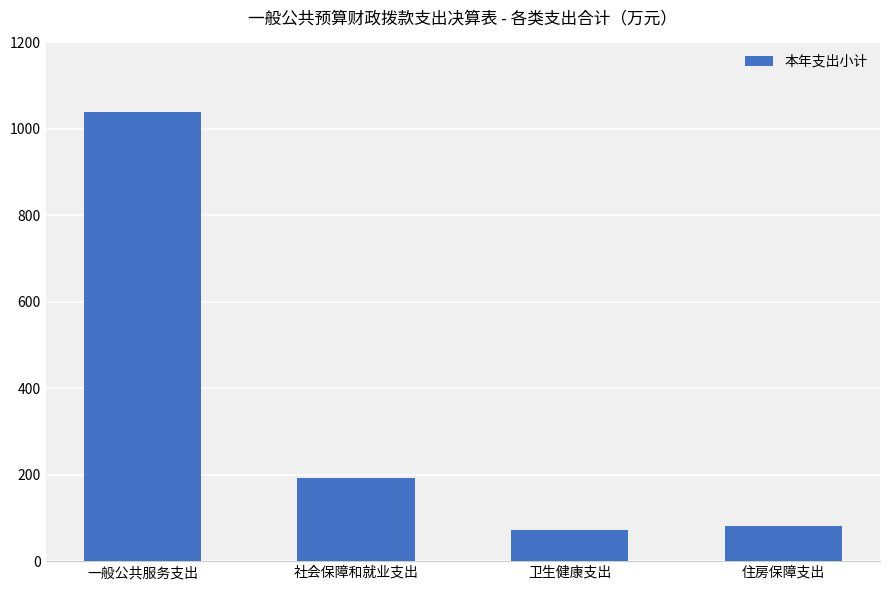

Where is the data nearest to the value 556?

社会保障和就业支出